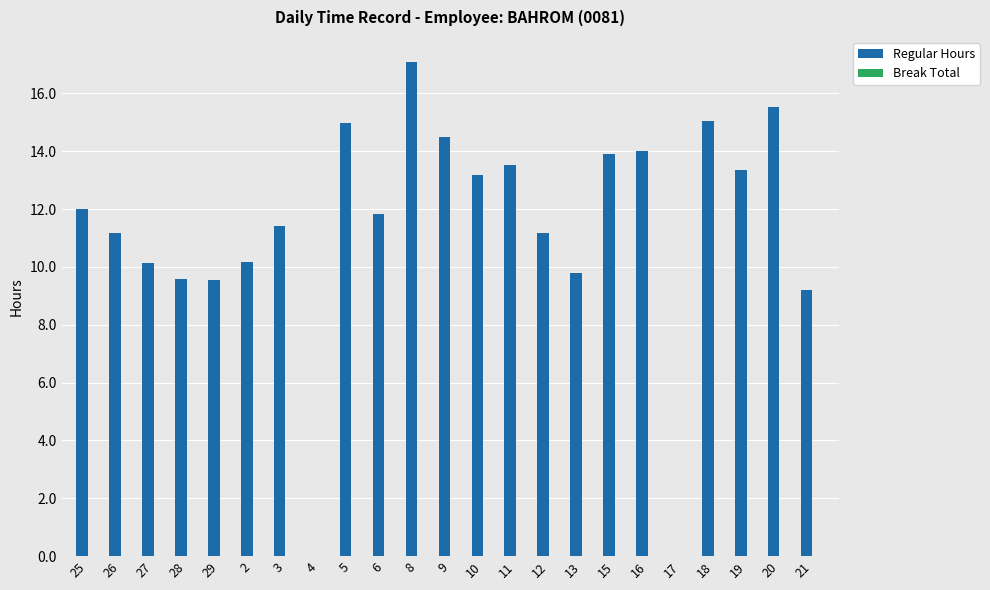

What is the sum of all values?

261.1